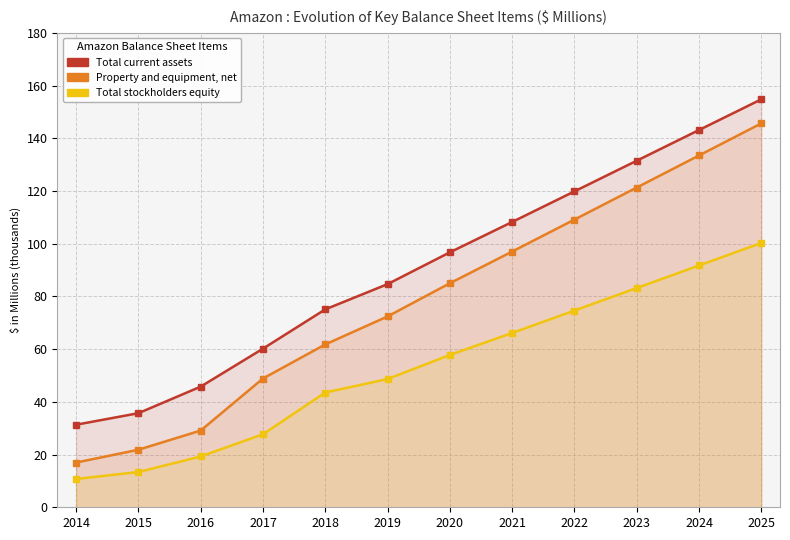

How many lines are shown in the chart?

3